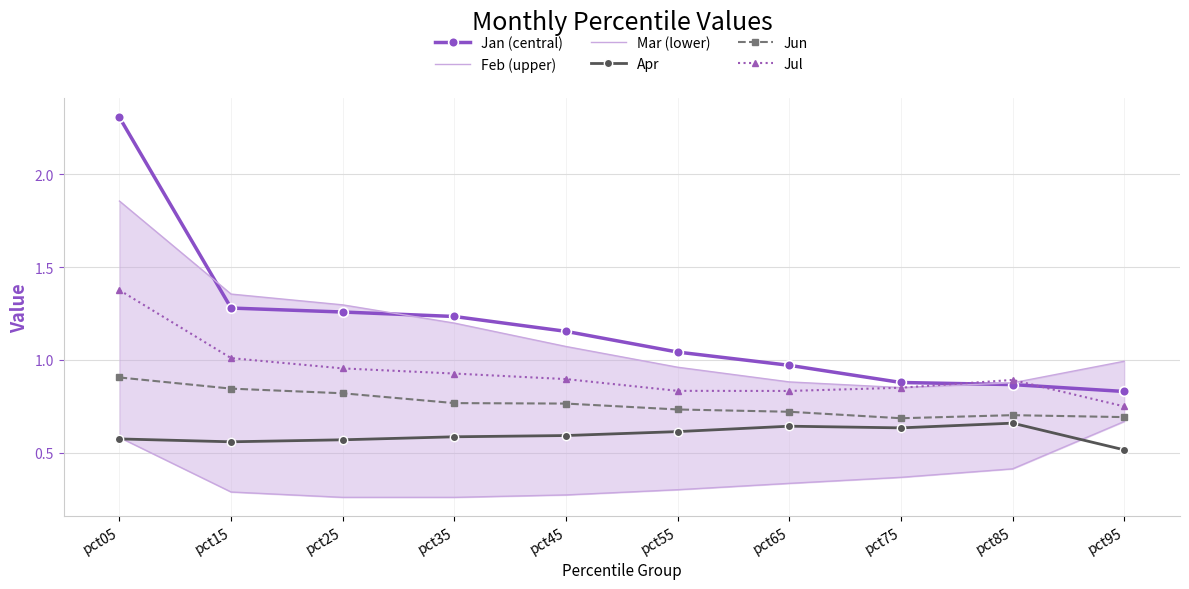

Reading left to right, extract all data points from this chart.

Jan (central): pct05=2.3	pct15=1.3	pct25=1.3	pct35=1.2	pct45=1.2	pct55=1.0	pct65=1.0	pct75=0.9	pct85=0.9	pct95=0.8
Feb (upper): pct05=1.9	pct15=1.4	pct25=1.3	pct35=1.2	pct45=1.1	pct55=1.0	pct65=0.9	pct75=0.9	pct85=0.9	pct95=1.0
Mar (lower): pct05=0.6	pct15=0.3	pct25=0.3	pct35=0.3	pct45=0.3	pct55=0.3	pct65=0.3	pct75=0.4	pct85=0.4	pct95=0.7
Apr: pct05=0.6	pct15=0.6	pct25=0.6	pct35=0.6	pct45=0.6	pct55=0.6	pct65=0.6	pct75=0.6	pct85=0.7	pct95=0.5
Jun: pct05=0.9	pct15=0.8	pct25=0.8	pct35=0.8	pct45=0.8	pct55=0.7	pct65=0.7	pct75=0.7	pct85=0.7	pct95=0.7
Jul: pct05=1.4	pct15=1.0	pct25=1.0	pct35=0.9	pct45=0.9	pct55=0.8	pct65=0.8	pct75=0.8	pct85=0.9	pct95=0.7